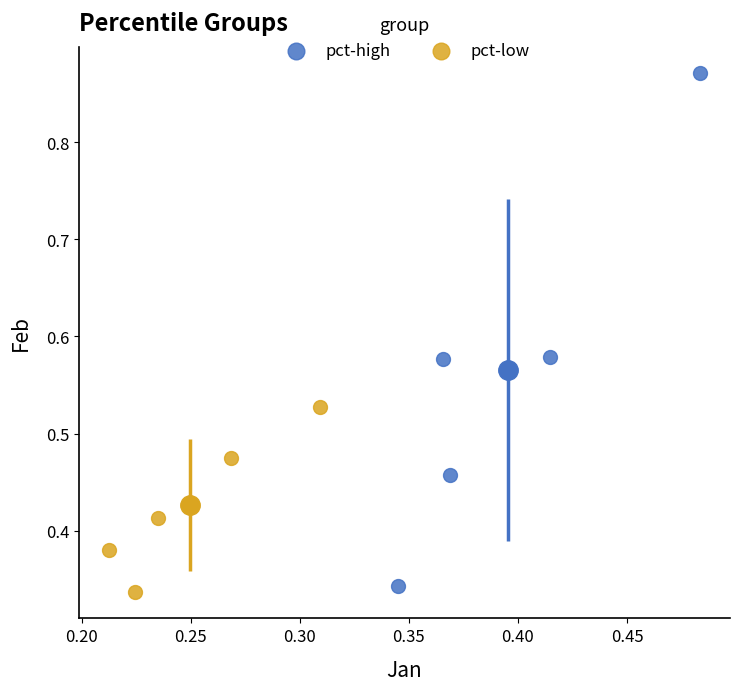

What are all the series names shown in the legend?

pct-high, pct-low